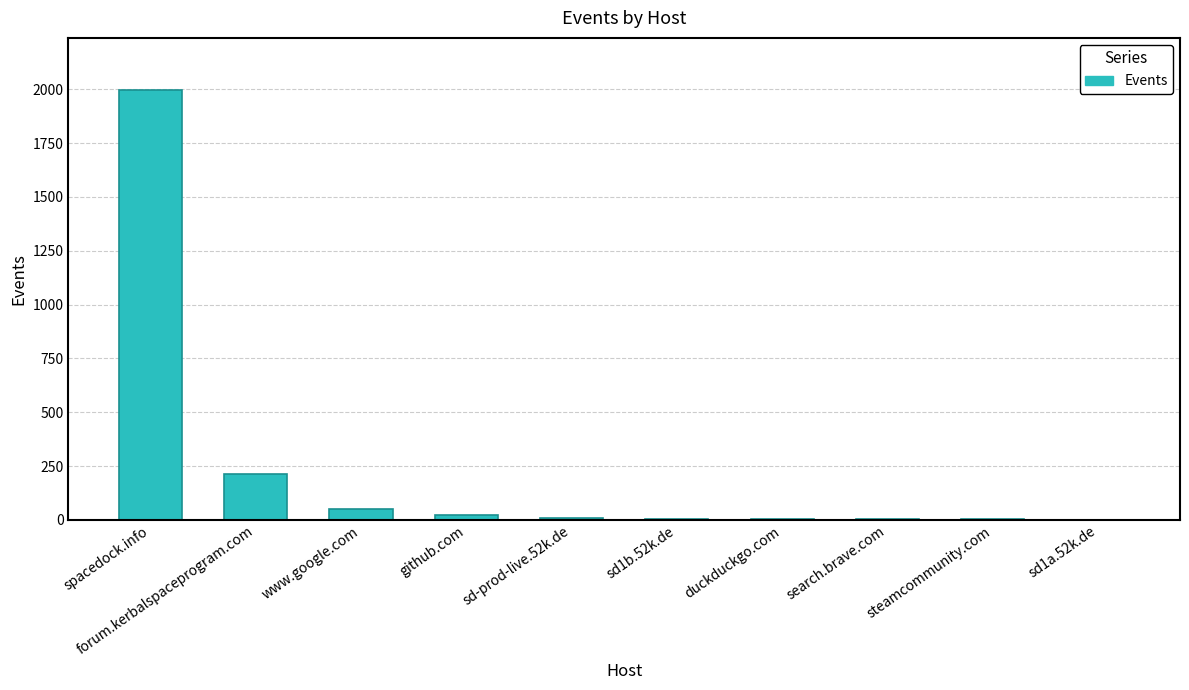

Which label corresponds to the largest value in the chart?

spacedock.info